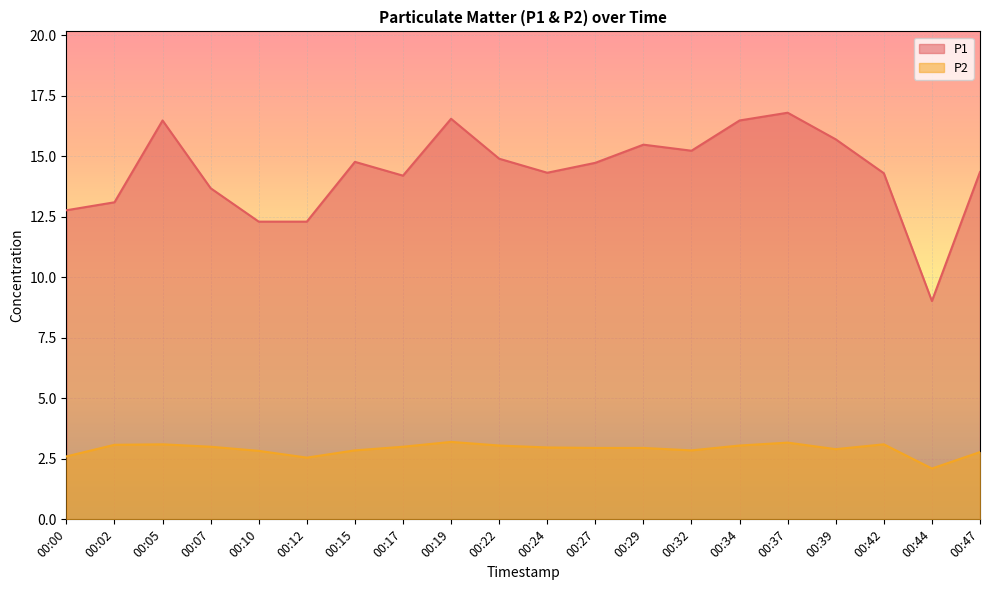

The P2 series shows 3.0 at 00:17. True or false?

True